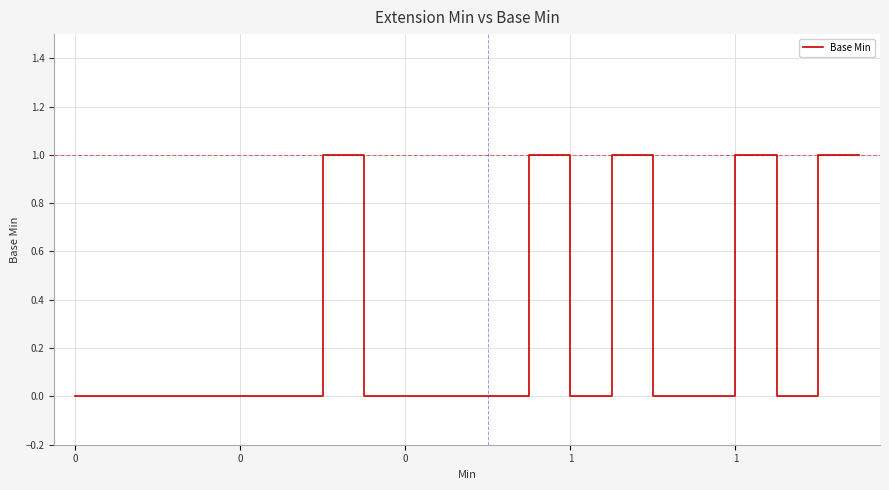

What is the maximum value shown in the chart?

1